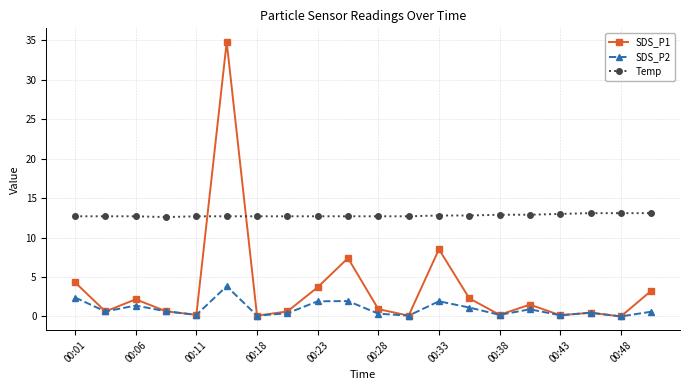

Which series has the largest total across all categories?

Temp